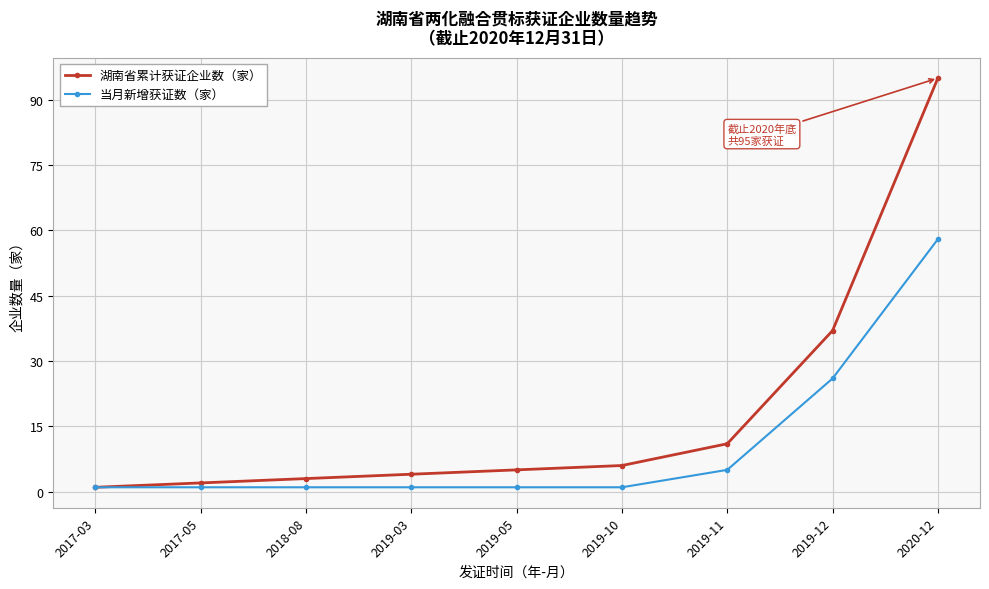

What is the sum of the 当月新增获证数（家） values at 2017-05 and 2019-05?

2